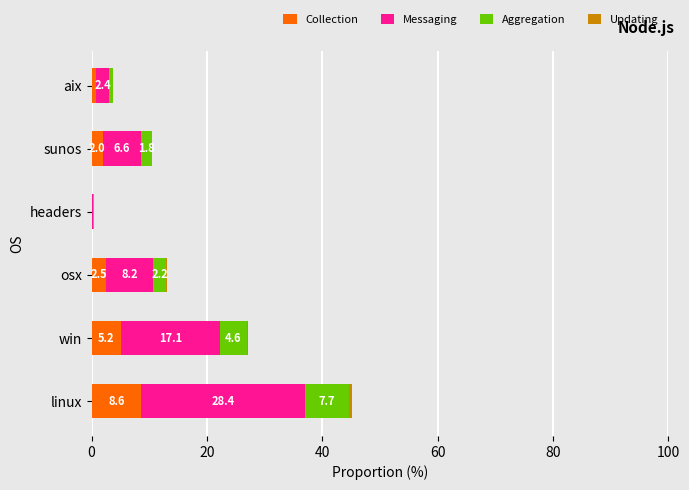

The Collection series shows 2.5 at linux. True or false?

False